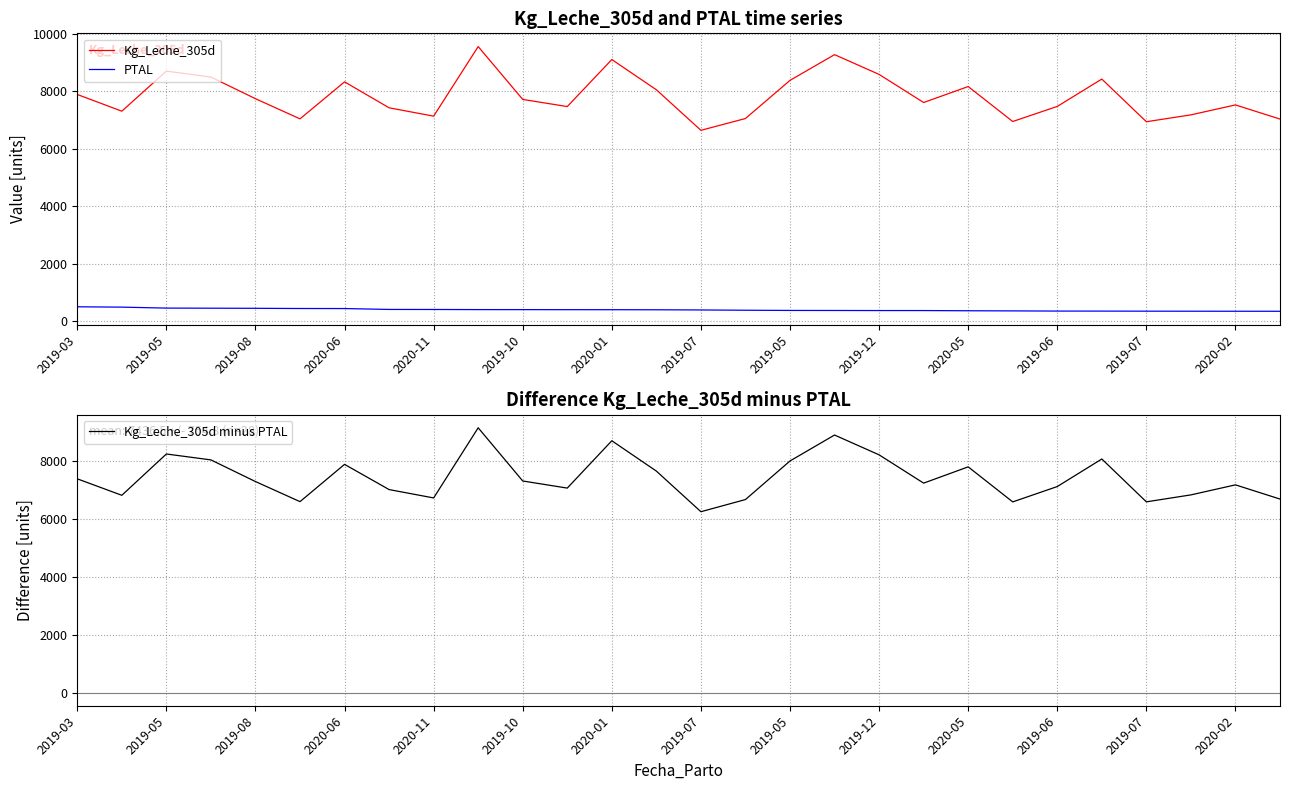

In Kg_Leche_305d, how many points are higher than both neighbors (excluding endpoints)?

8